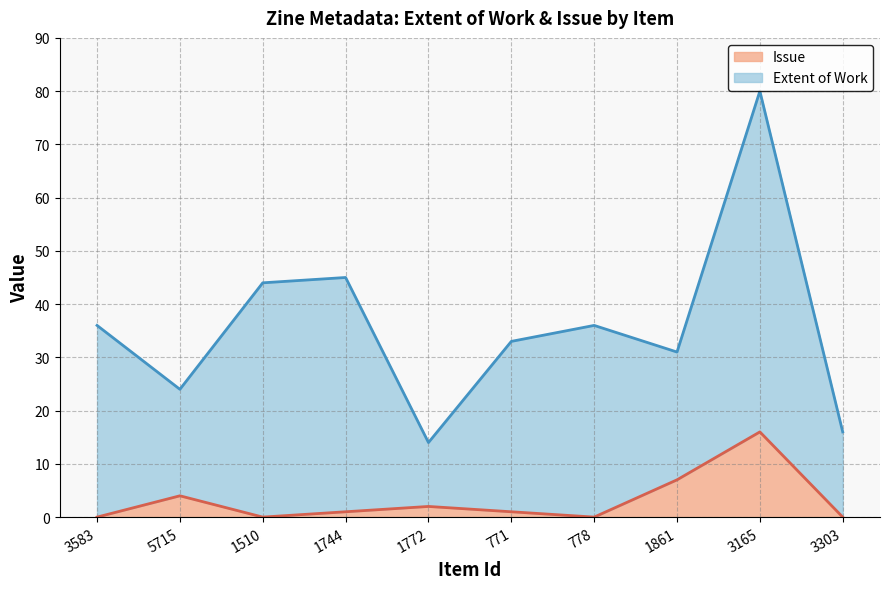

What is the average value?

3